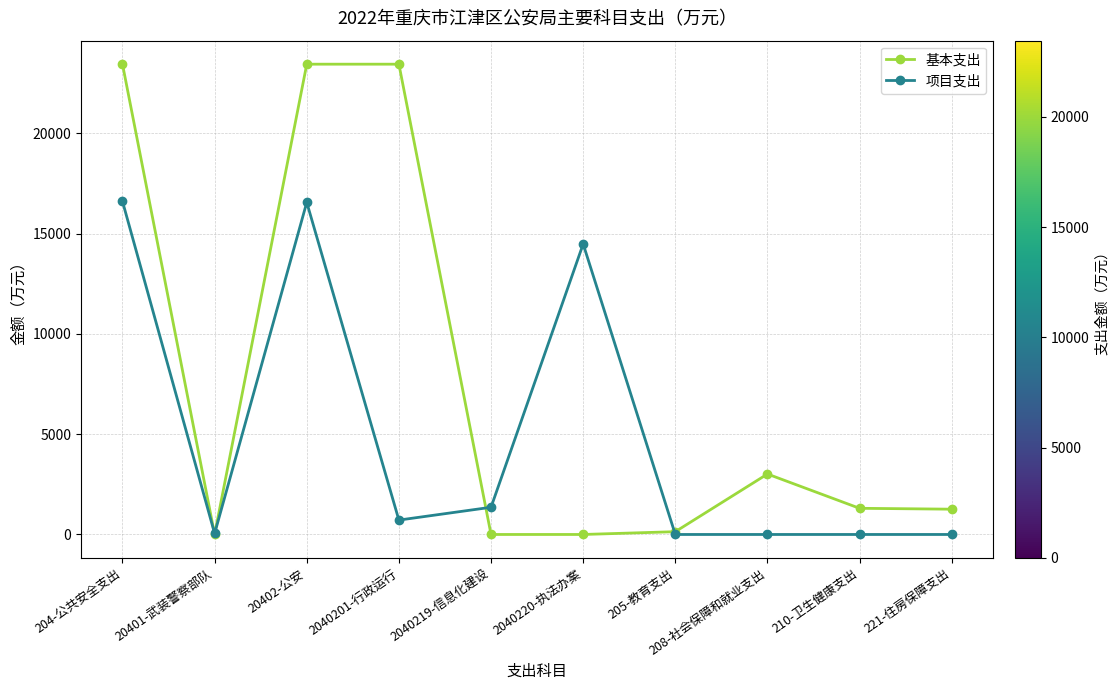

True or false: 项目支出 has a value of -9369.8 at 205-教育支出.

False